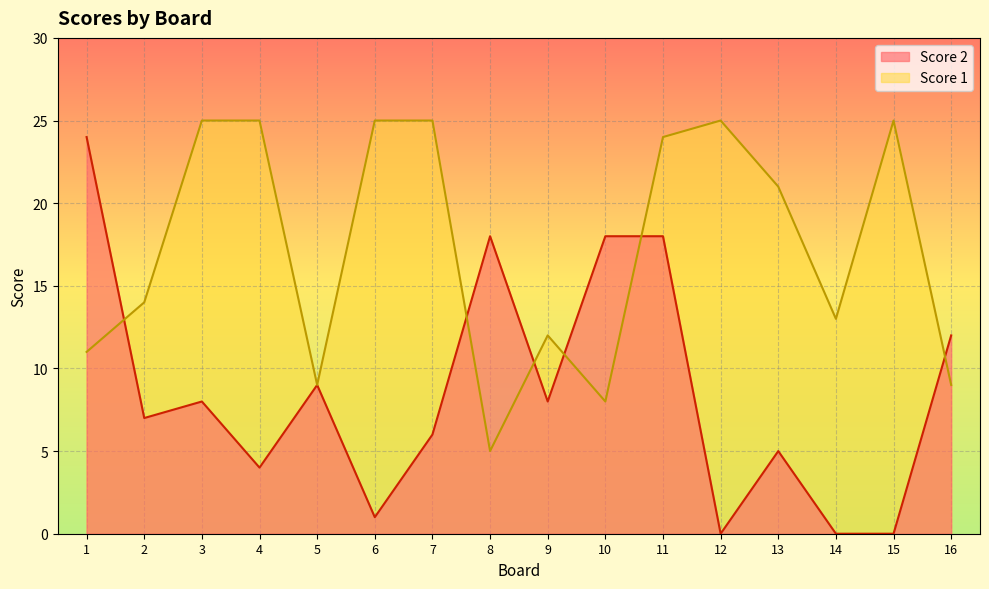

Reading right to left, transcribe all the data shown in this chart.

Score 2: 16=12	15=0	14=0	13=5	12=0	11=18	10=18	9=8	8=18	7=6	6=1	5=9	4=4	3=8	2=7	1=24
Score 1: 16=9	15=25	14=13	13=21	12=25	11=24	10=8	9=12	8=5	7=25	6=25	5=9	4=25	3=25	2=14	1=11